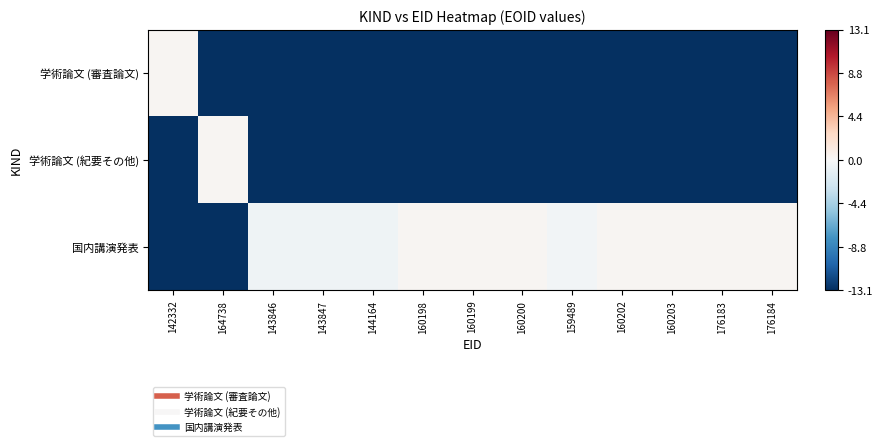

Between 176183 and 143846, which is larger?

176183